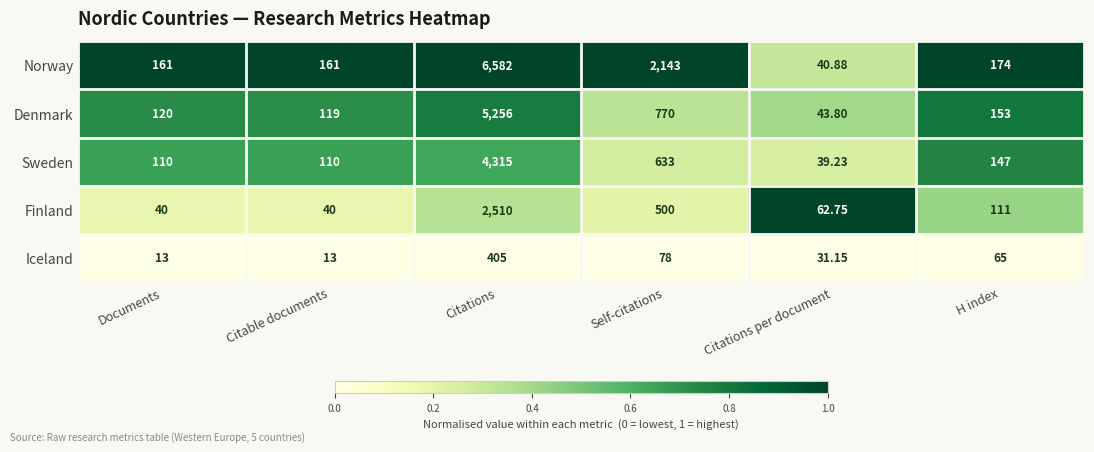

Where is Finland nearest to the value 1275?

Self-citations